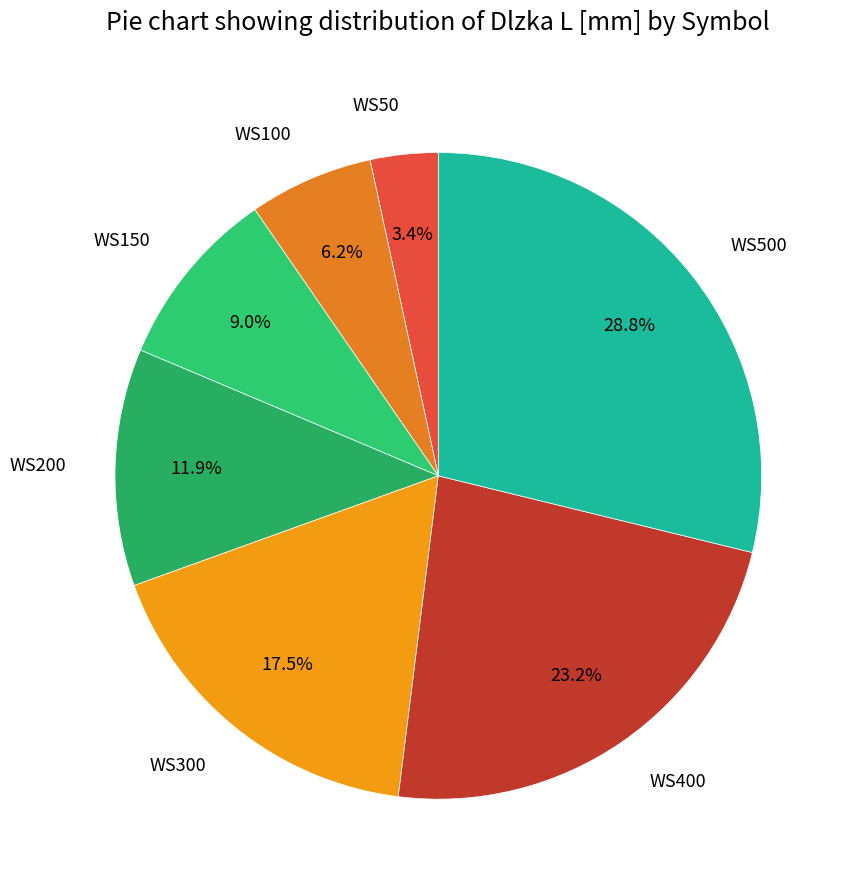

Which category has the smallest portion of the pie?

WS50